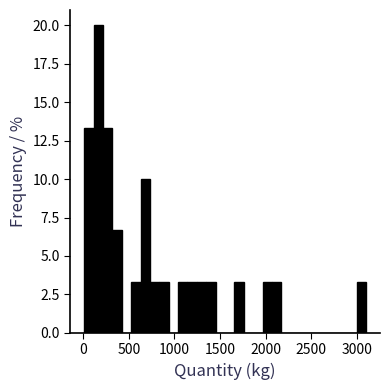

Around what value on the x-axis is the tallest bar? Give the approximate position of its centre, as read against the axis.

150